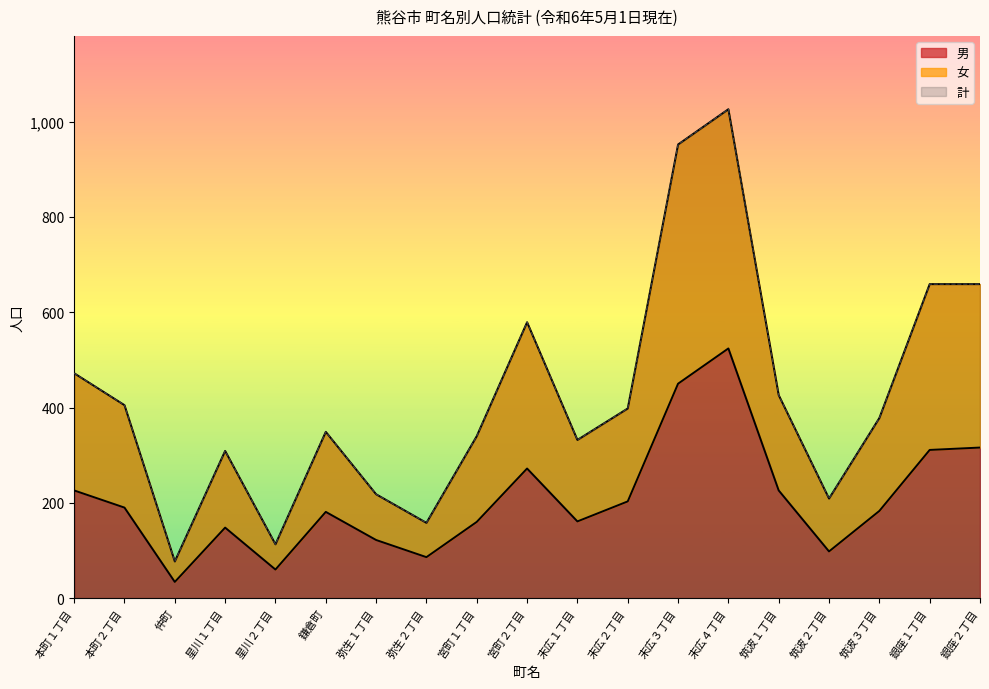

At which label does 男 reach its minimum?

仲町